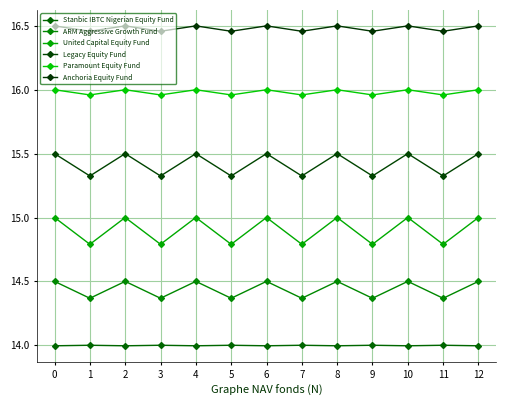

How many distinct data groups are displayed?

6